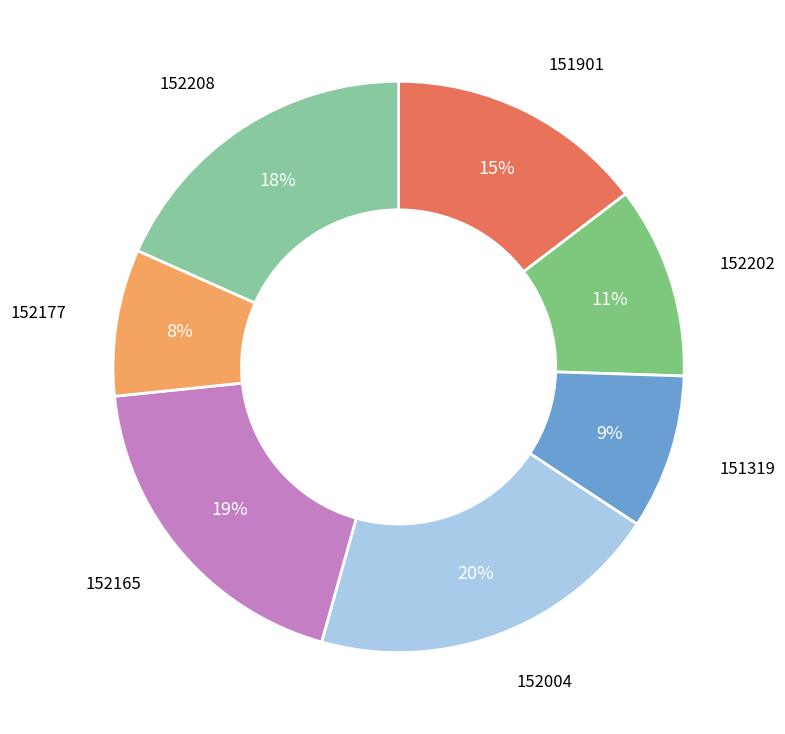

How many slices are in this pie chart?

7